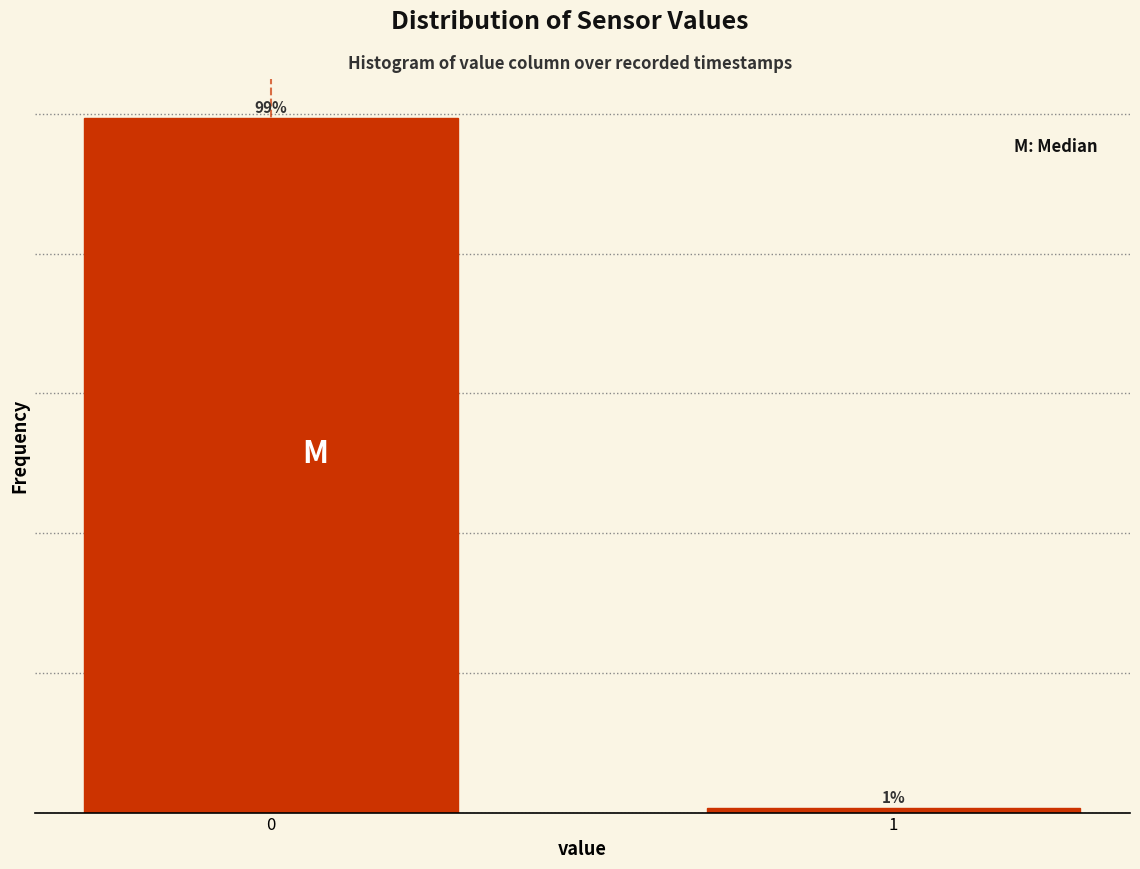

List the labels in order of value, smallest first.

1, 0